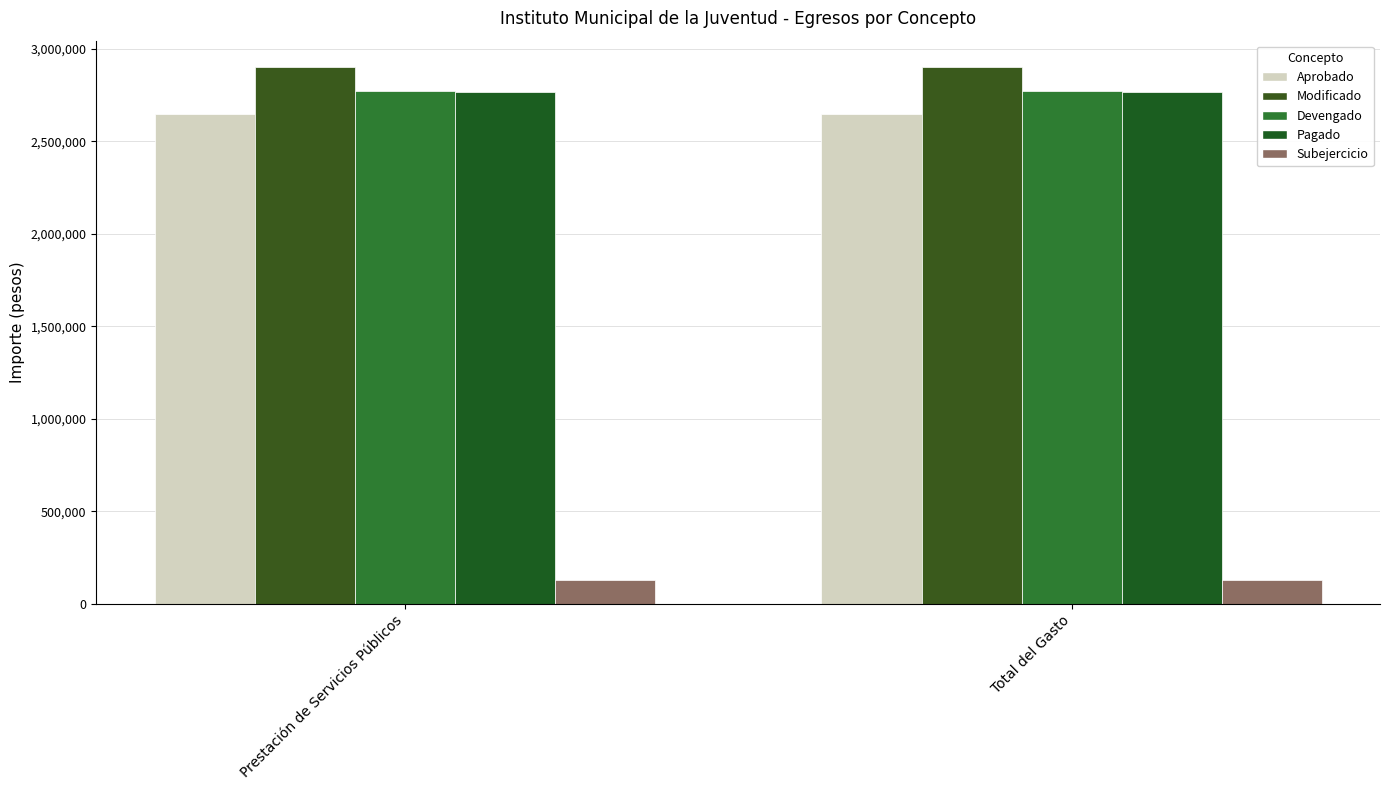

What is the minimum value shown in the chart?

128745.1